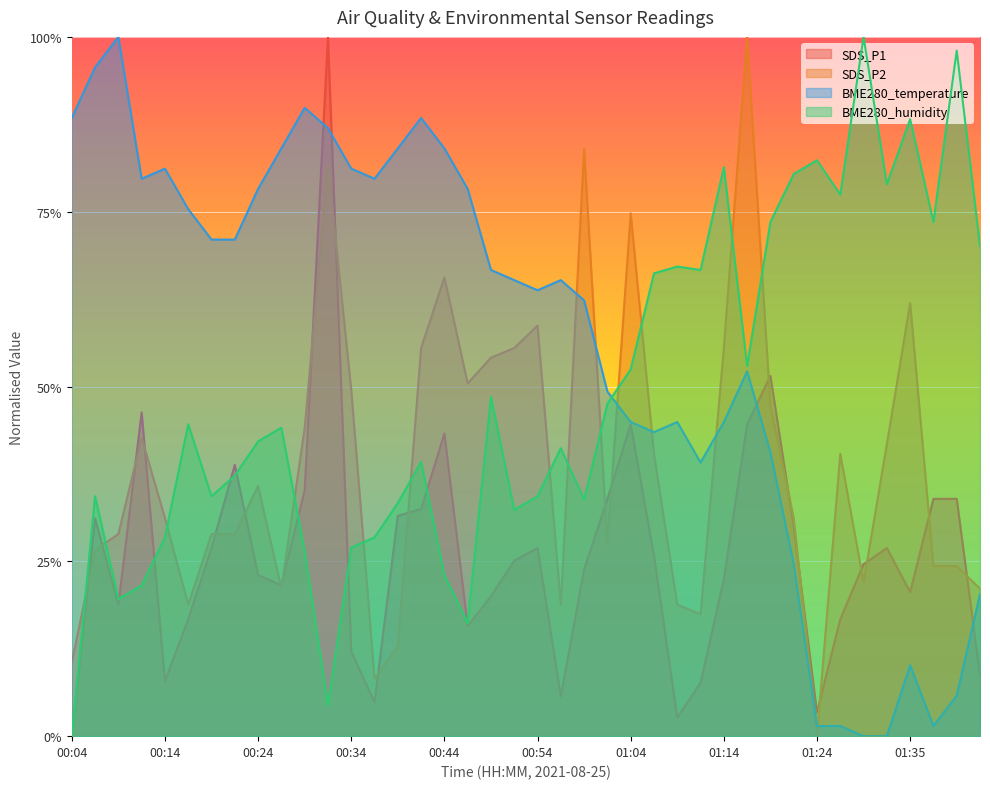

List the series in order of their peak value, lowest first.

BME280_temperature, BME280_humidity, SDS_P2, SDS_P1